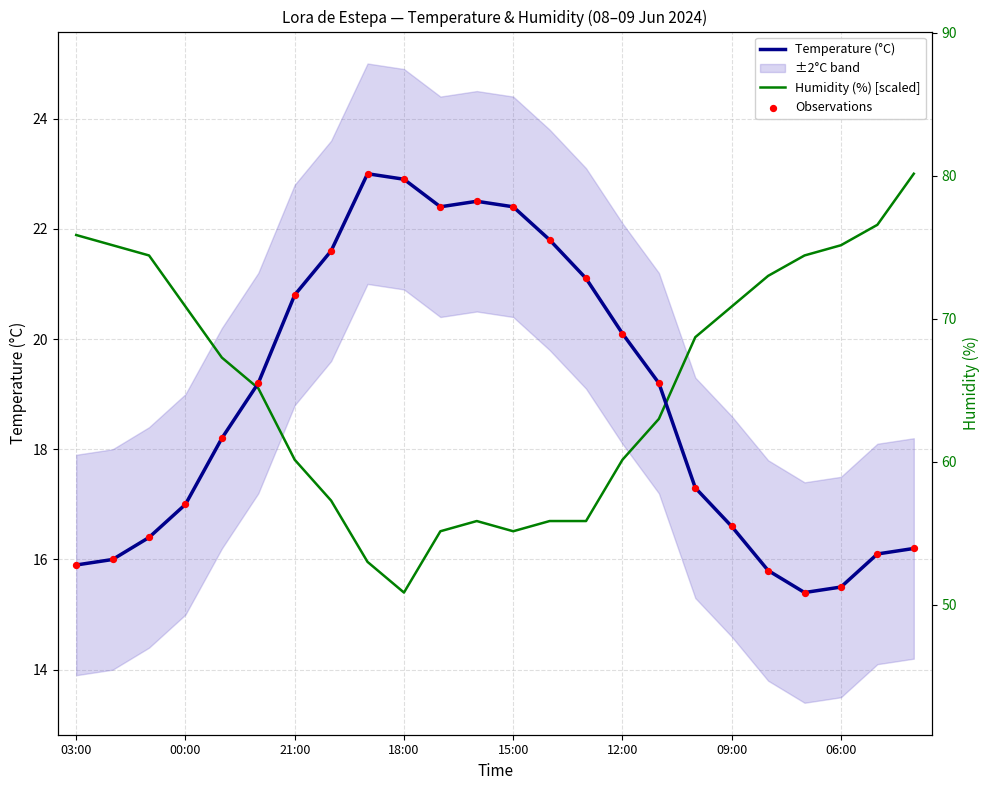

Which series contains the lowest Y value?

Temperature (°C)